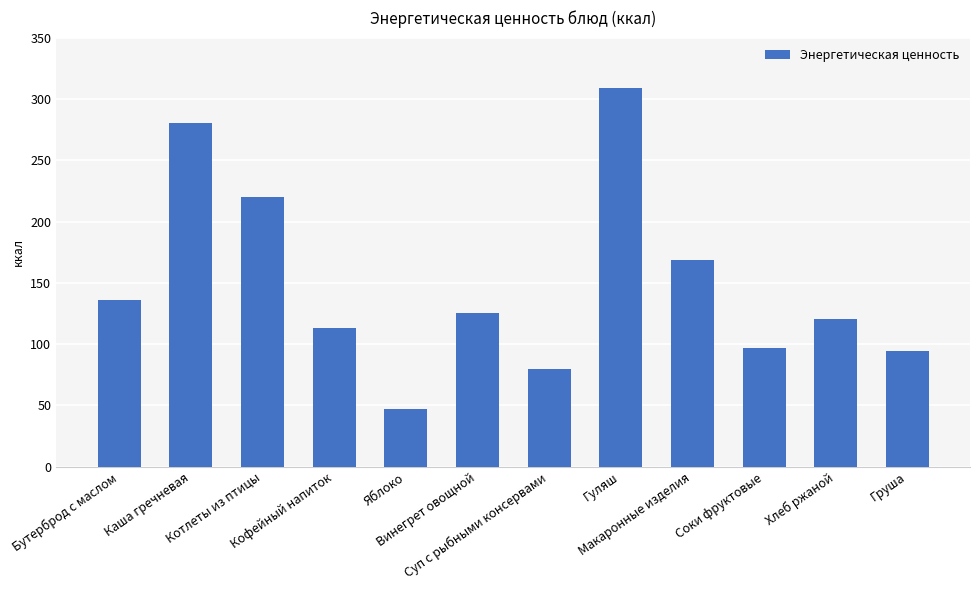

At which label does the data first exceed 125?

Бутерброд с маслом